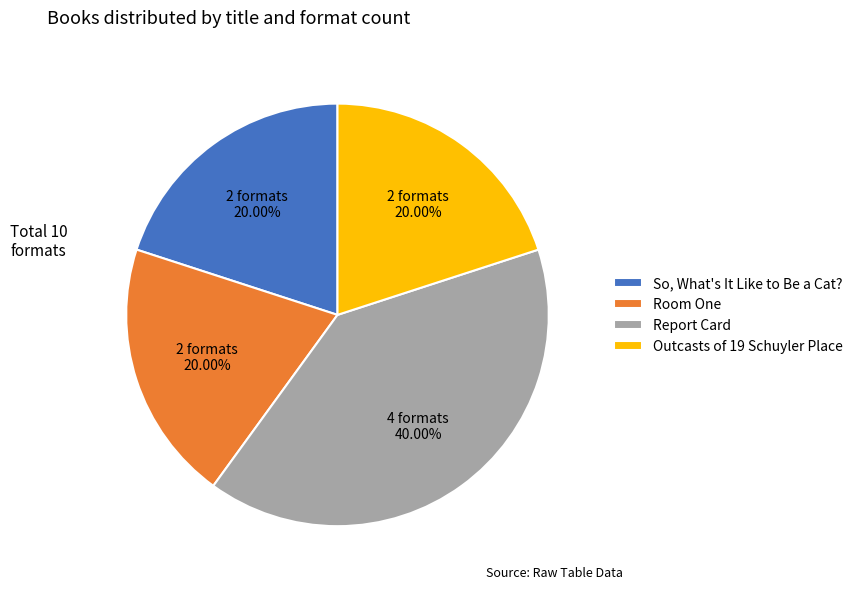

Between Report Card and Room One, which is larger?

Report Card